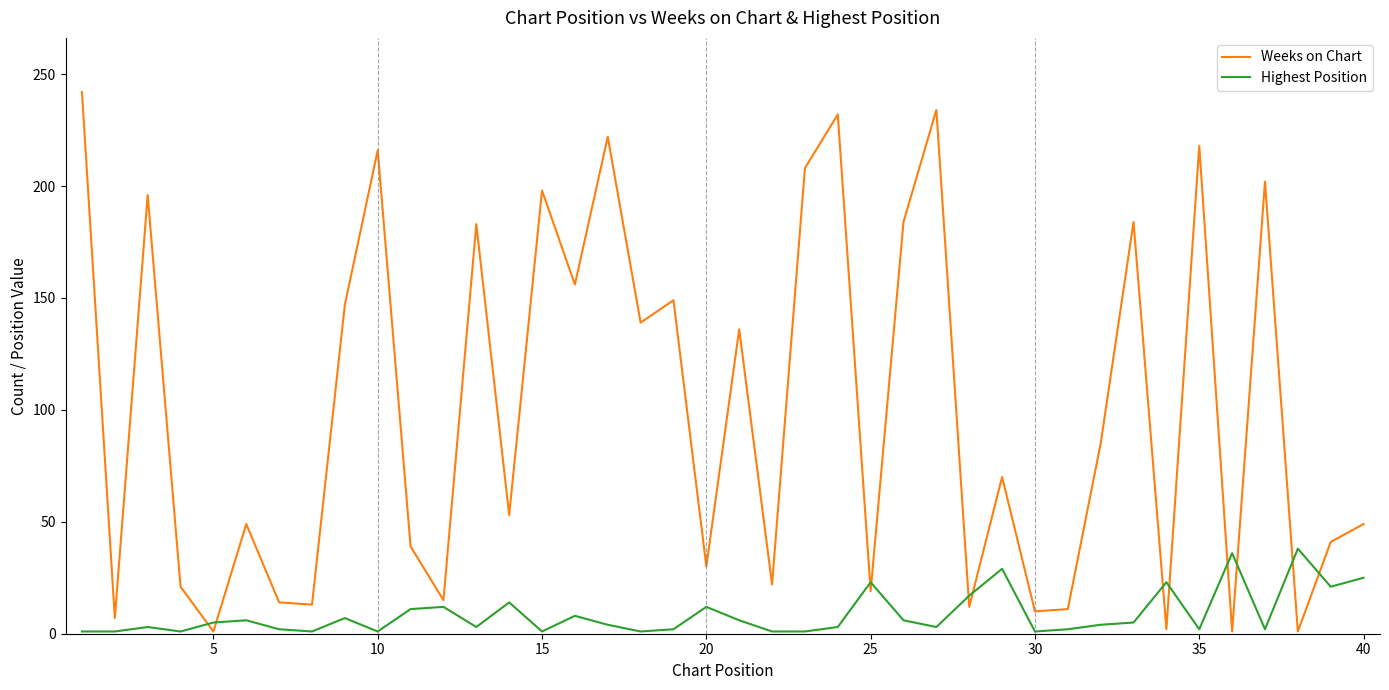

What are all the series names shown in the legend?

Weeks on Chart, Highest Position